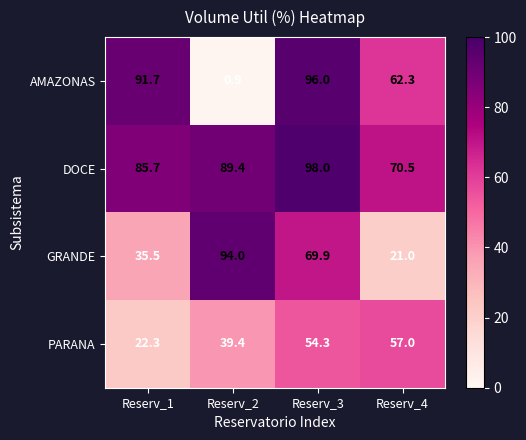

Where does the DOCE series first go above 89?

Reserv_2